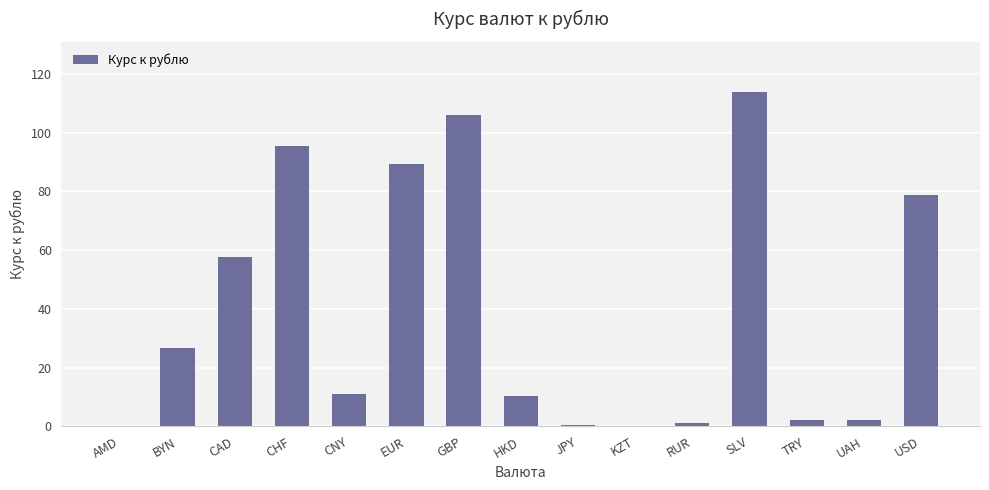

Between UAH and CHF, which is larger?

CHF